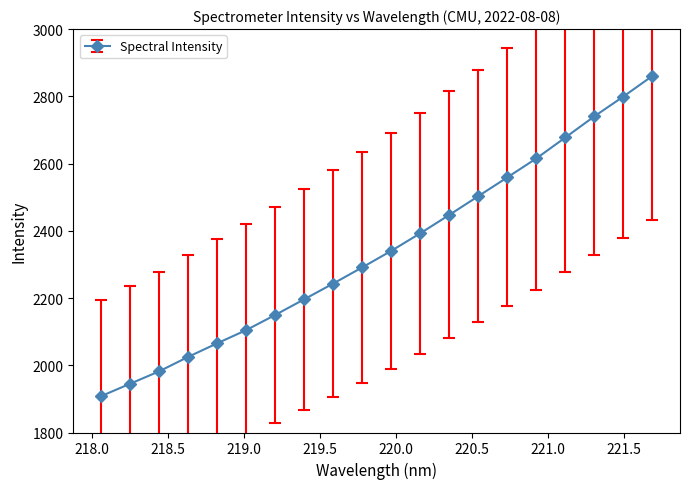

What is the sum of all values?

46844.4